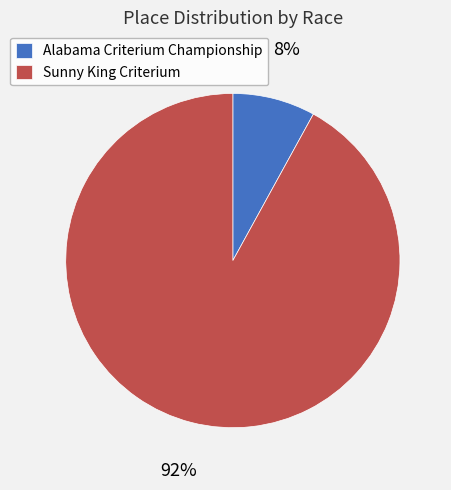

Which category has the smallest portion of the pie?

Alabama Criterium Championship